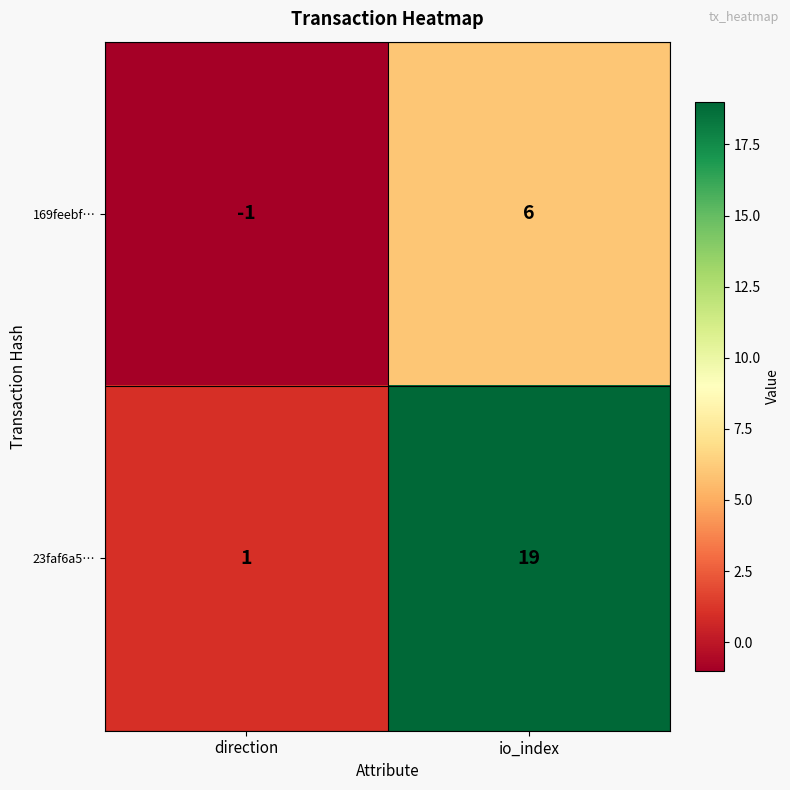

Reading left to right, transcribe all the data shown in this chart.

169feebf…: -1	6
23faf6a5…: 1	19